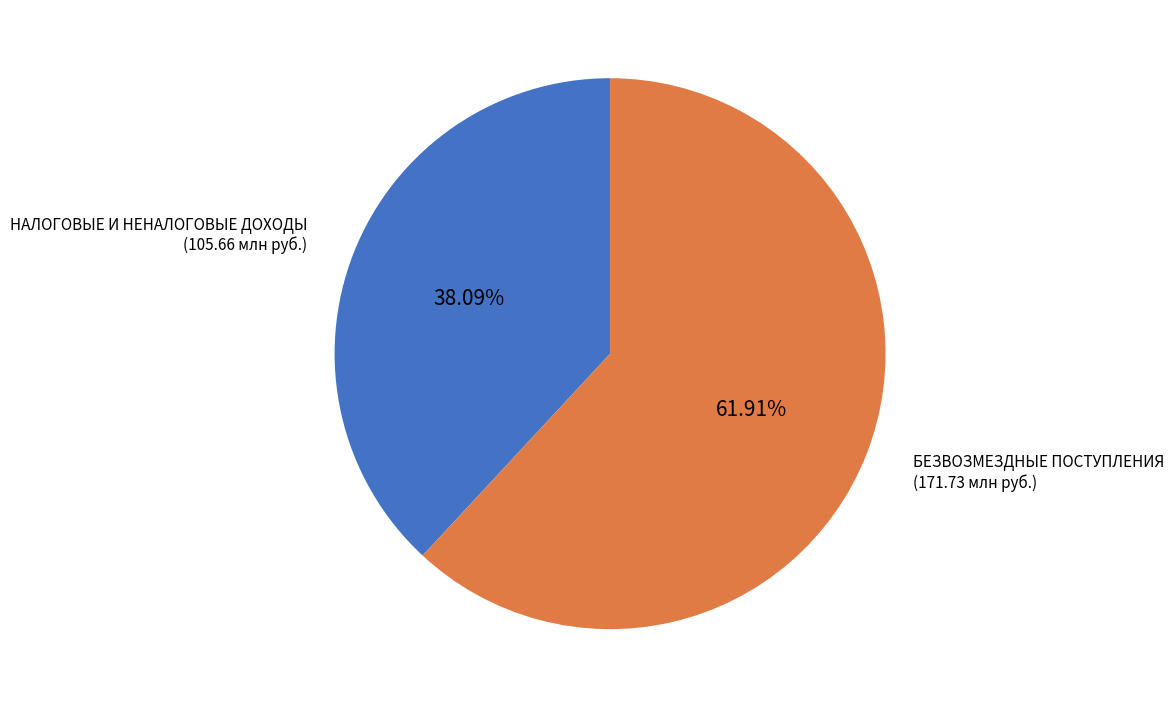

How many slices are in this pie chart?

2